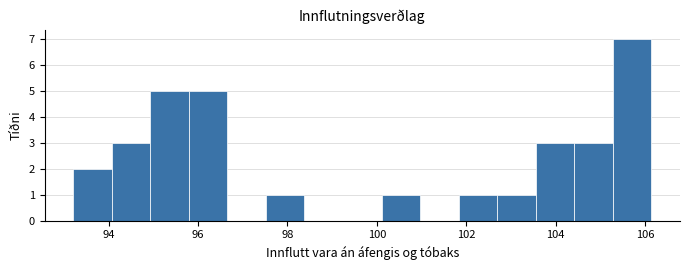

Reading left to right, transcribe this chart: for each bar, give the range it covers on the x-axis and its height. Neither the bar edges nor the heights are printed on the chart, so give them approximately, as read against the axes.

93.2 to 94.0: 2
94.0 to 95.0: 3
95.0 to 95.8: 5
95.8 to 96.6: 5
96.6 to 97.6: 0
97.6 to 98.4: 1
98.4 to 99.2: 0
99.2 to 100.2: 0
100.2 to 101.0: 1
101.0 to 101.8: 0
101.8 to 102.6: 1
102.6 to 103.6: 1
103.6 to 104.4: 3
104.4 to 105.2: 3
105.2 to 106.2: 7